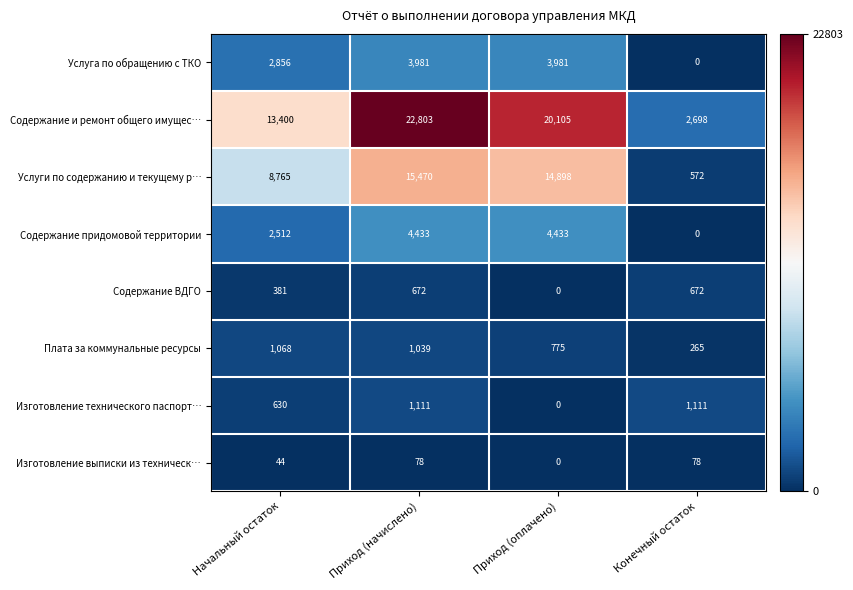

The value of Услуга по обращению с ТКО at Начальный остаток is 4677. True or false?

False